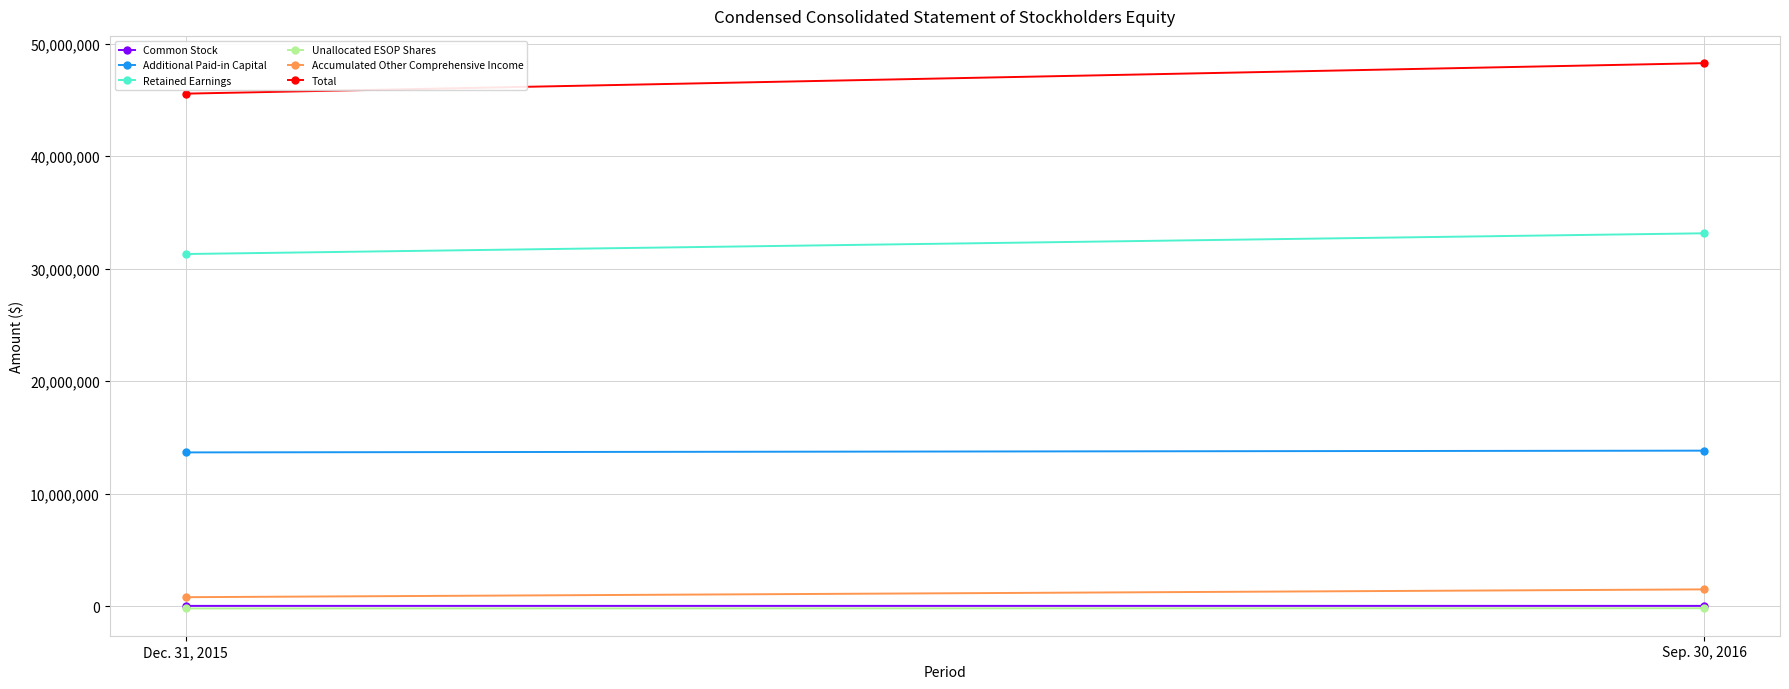

What is the difference between the maximum and minimum values in the Accumulated Other Comprehensive Income series?

694474